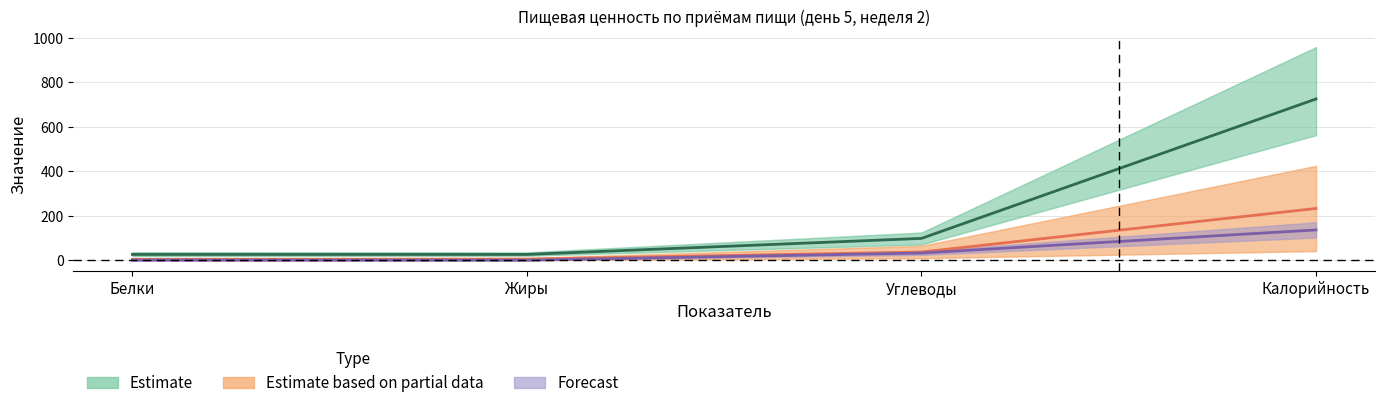

What is the total value across all series at Белки?

31.2